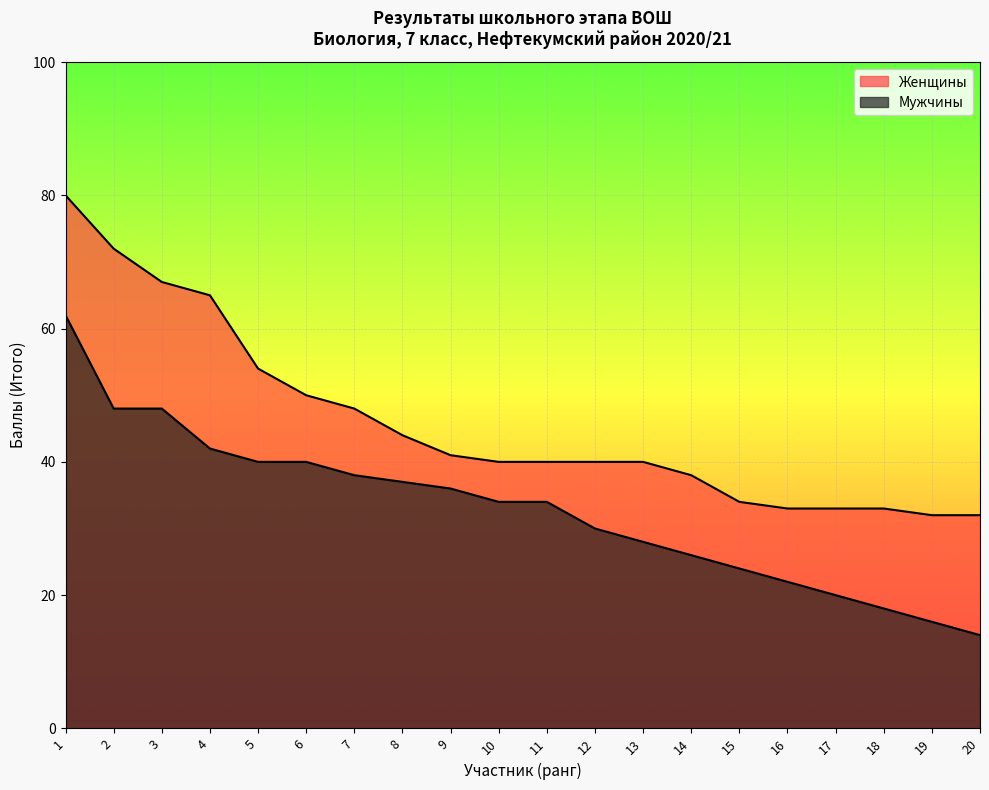

The Мужчины series shows 28 at 13. True or false?

True